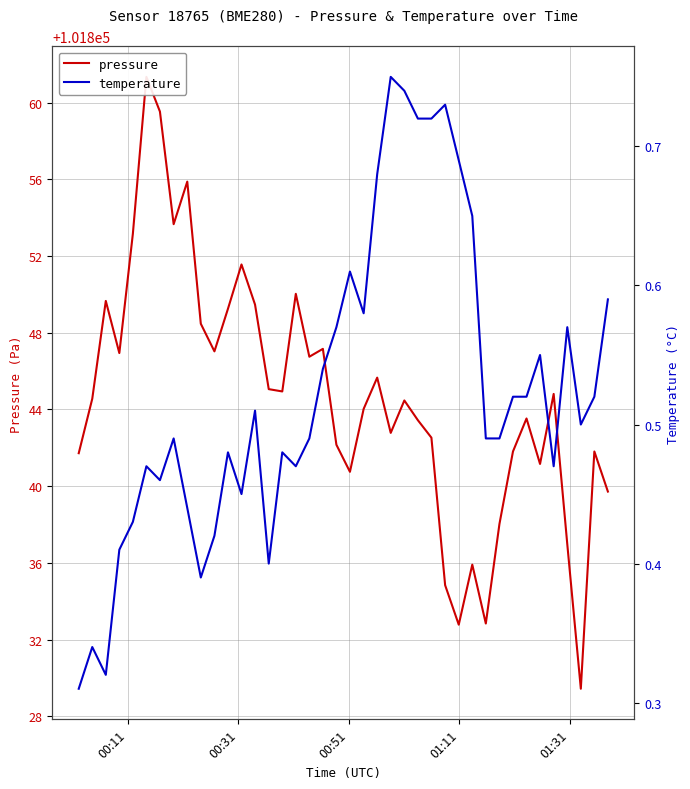

Is this an area chart (filled region under the line)?

No